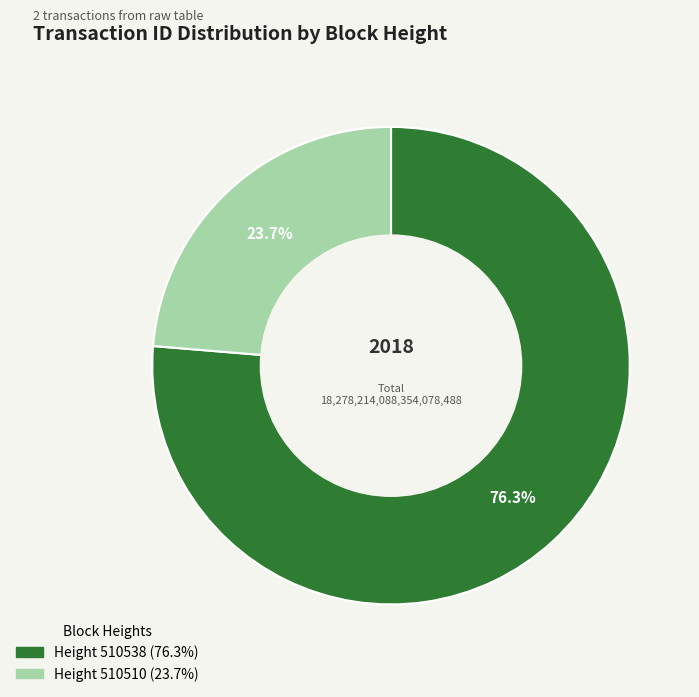

Does any single category account for the majority?

Yes